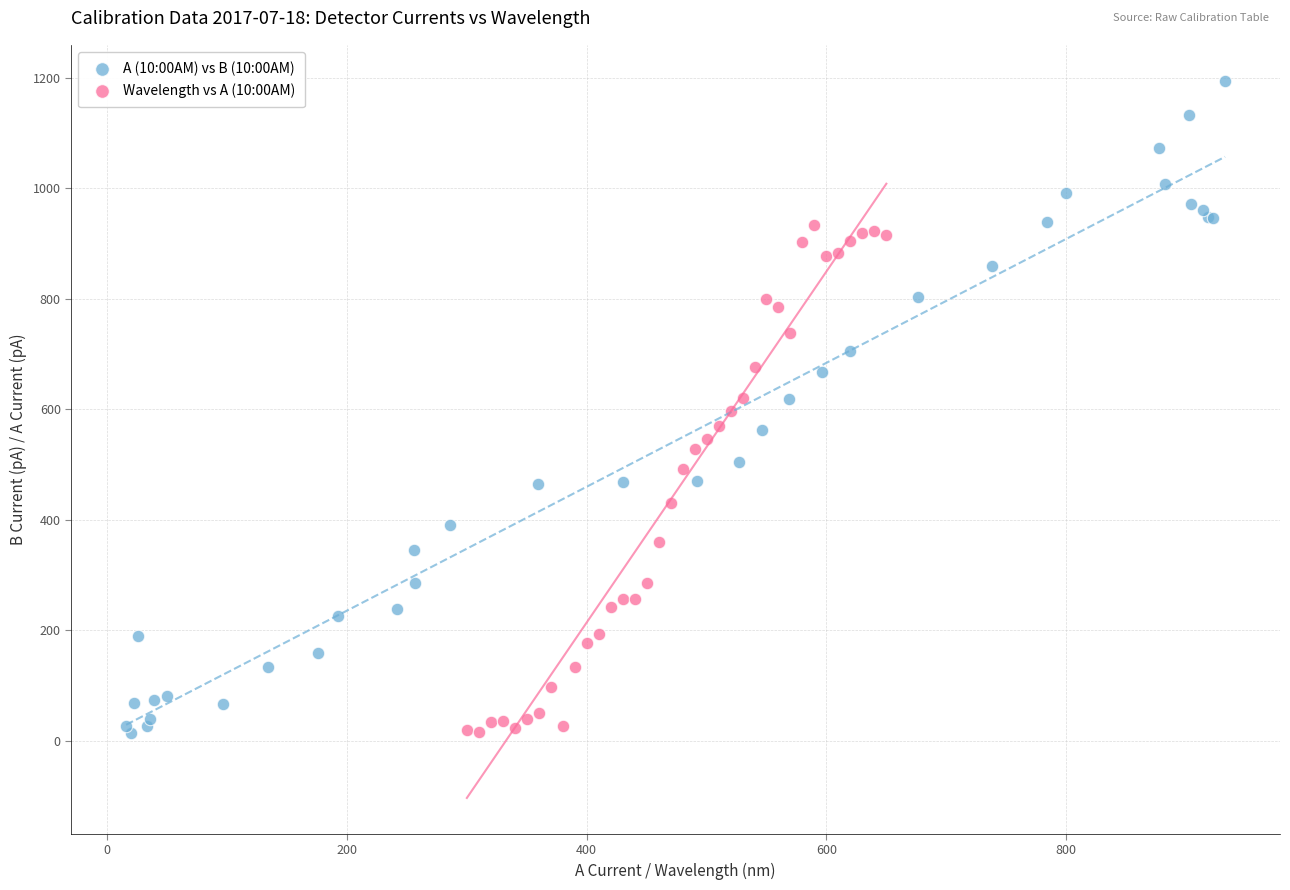

What are all the series names shown in the legend?

A (10:00AM) vs B (10:00AM), Wavelength vs A (10:00AM)